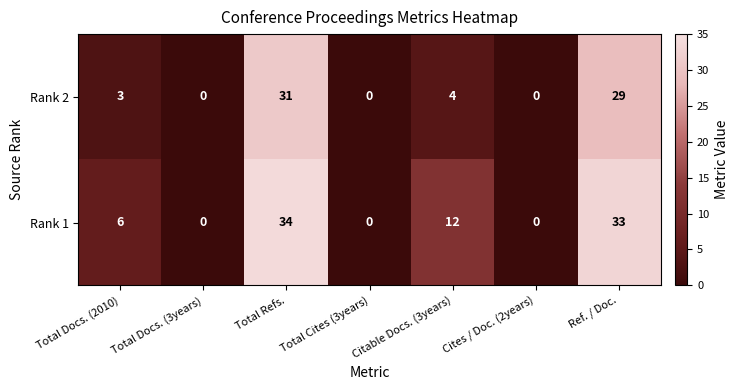

What is the maximum value shown in the chart?

34